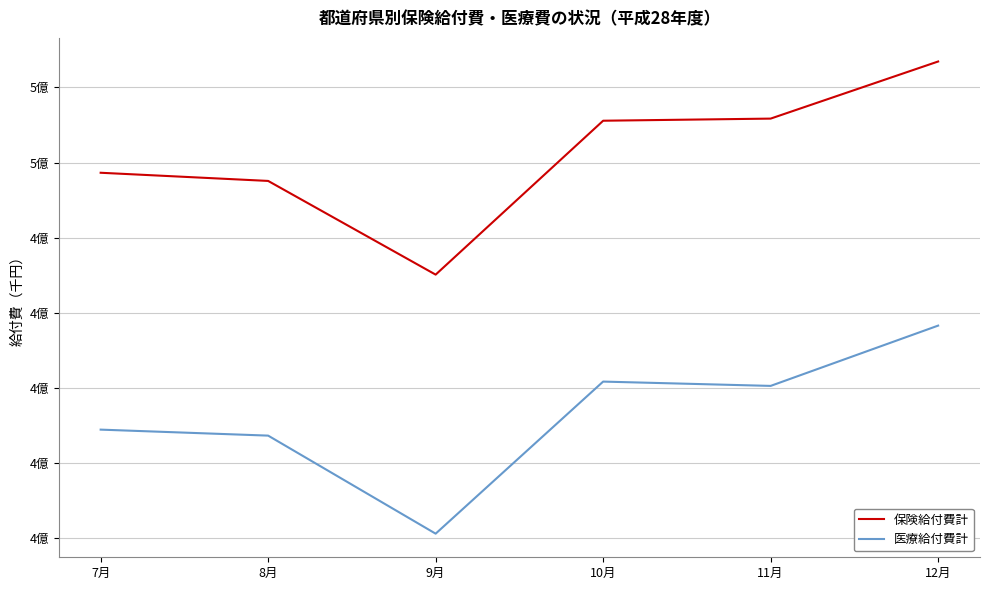

What are all the series names shown in the legend?

保険給付費計, 医療給付費計